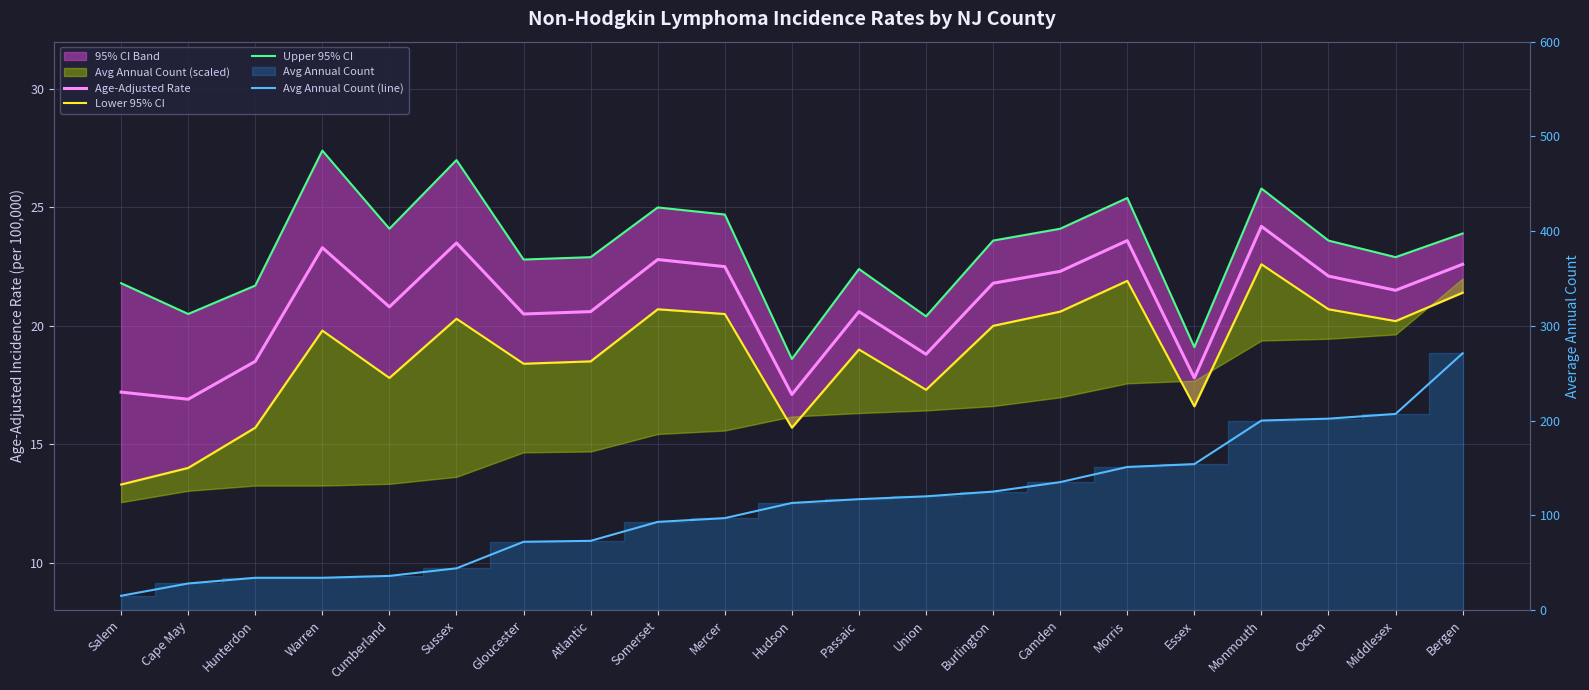

Which series changed the most between Hudson and Morris?

Avg Annual Count (line)